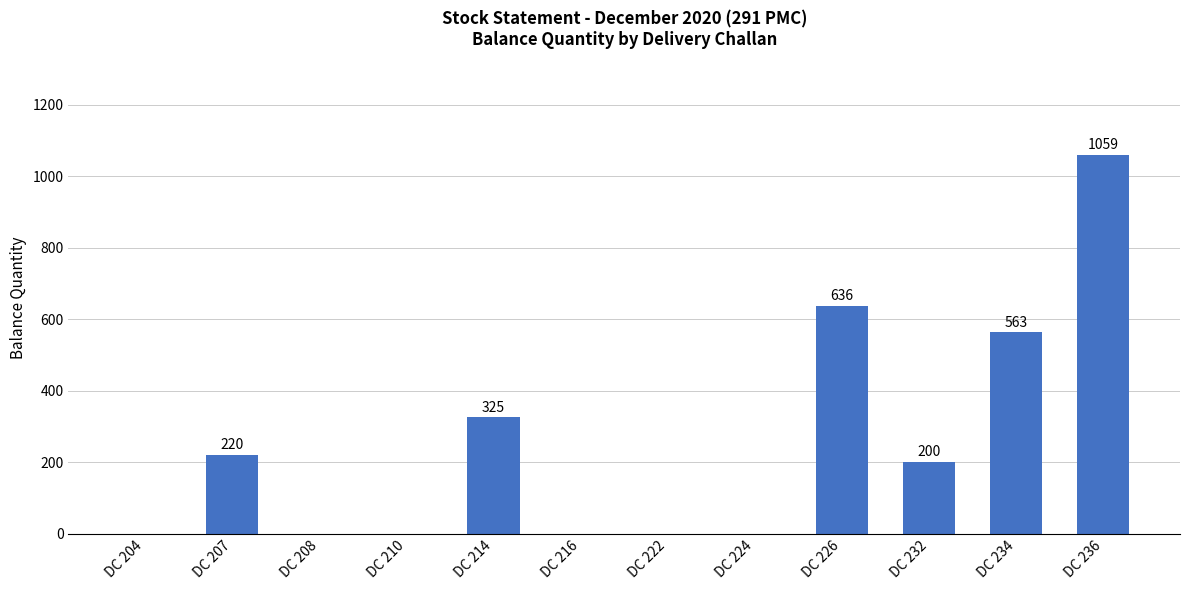

How many positive values are there?

6